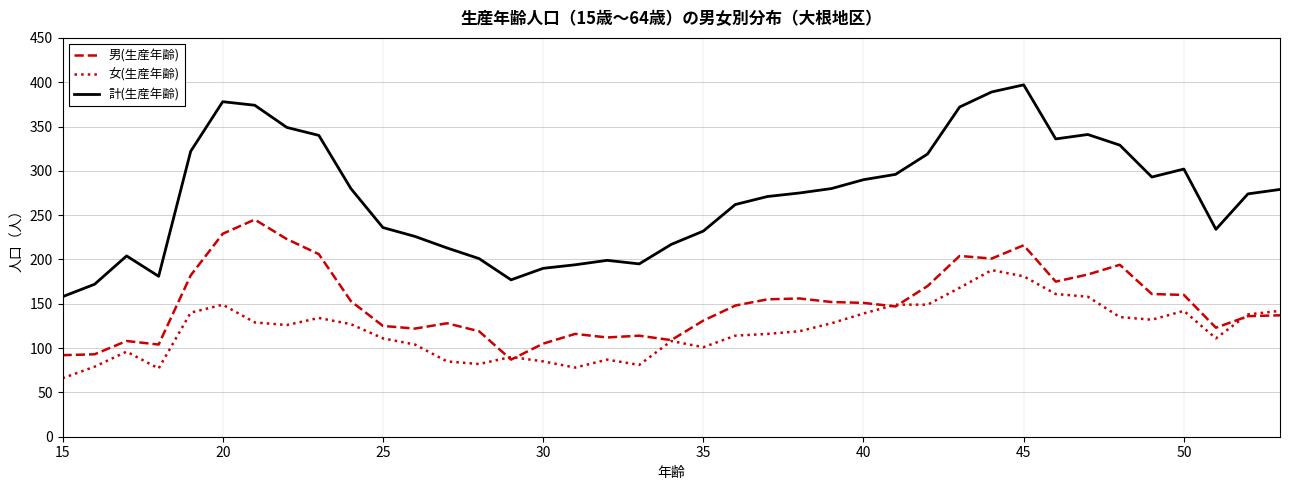

Which series has the widest spread of values?

計(生産年齢)